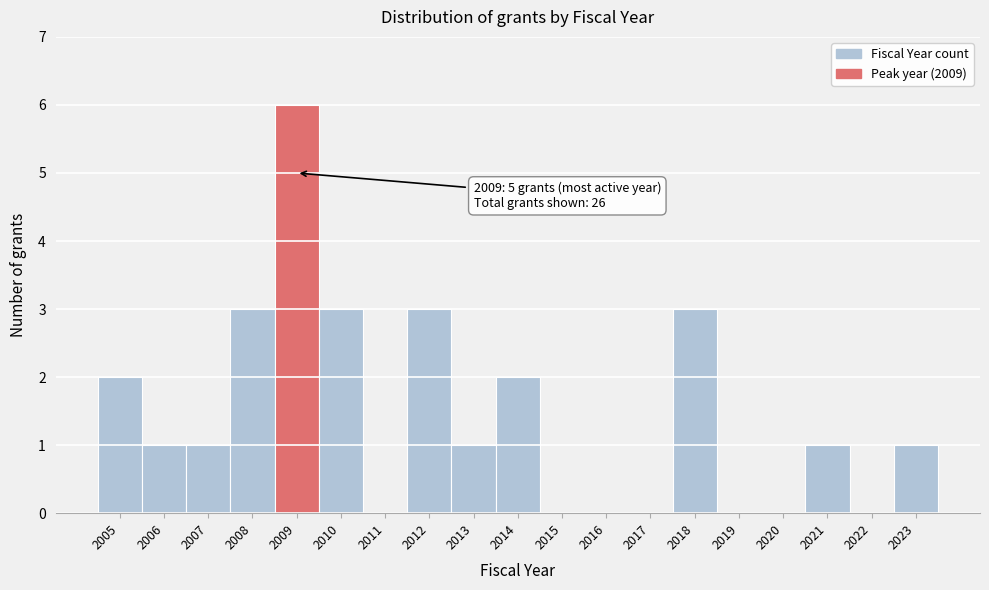

Over which range of the x-axis is the bar tallest?

2008.5 to 2009.5